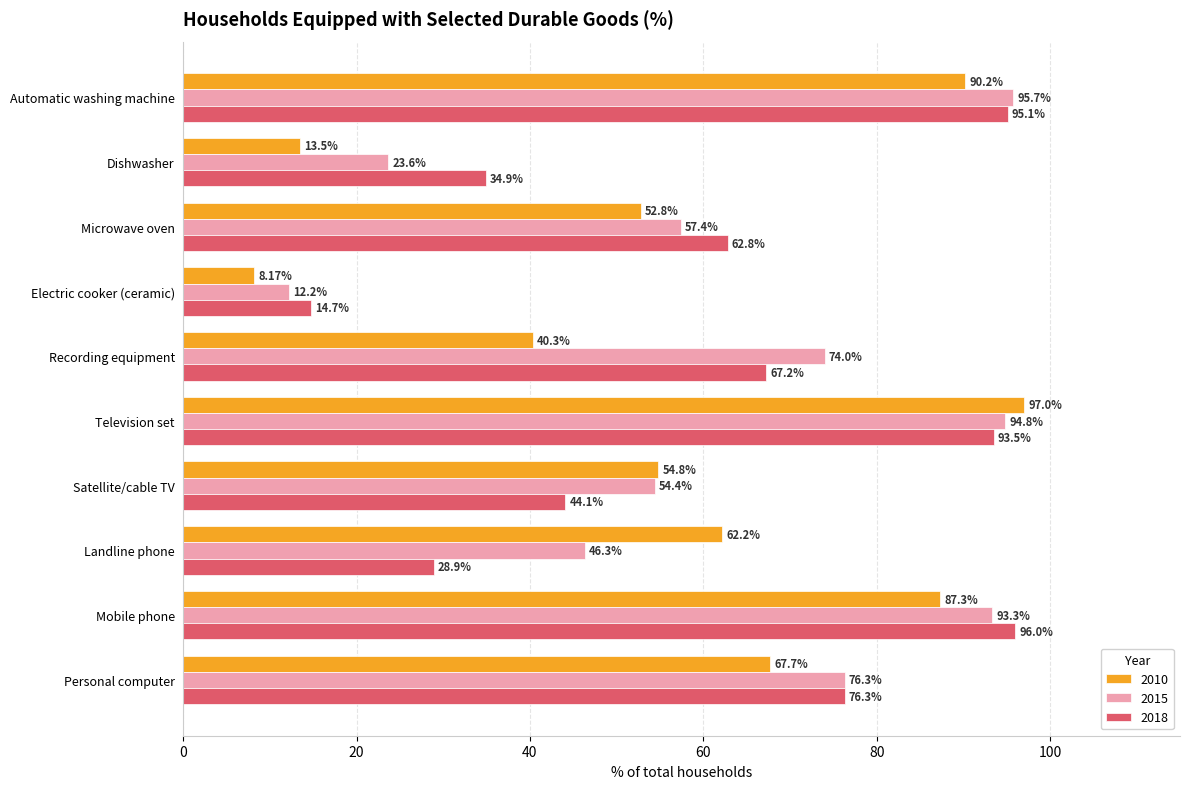

At which category is the sum across all series the highest?

Television set